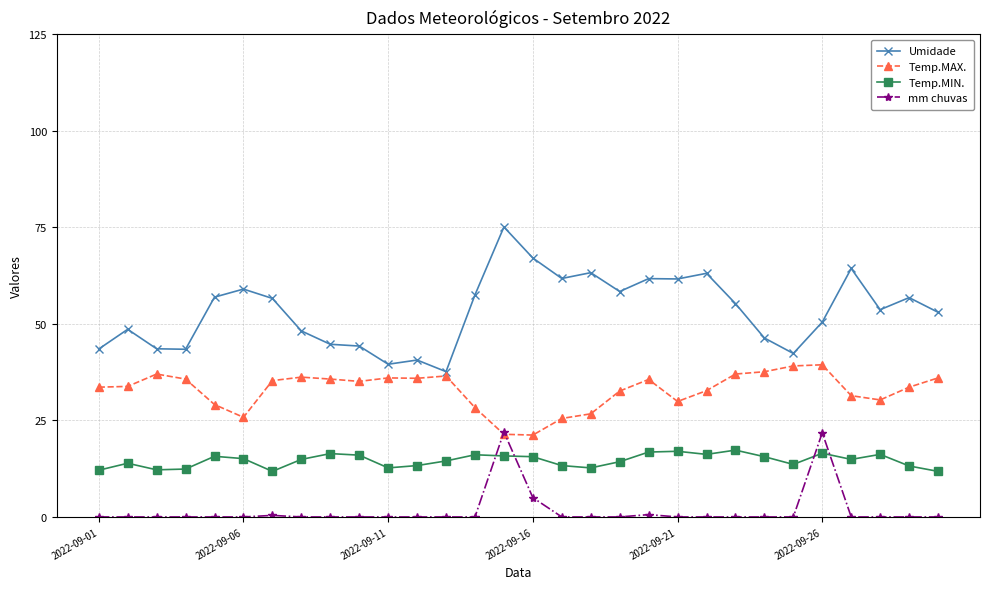

Which series has the largest total across all categories?

Umidade